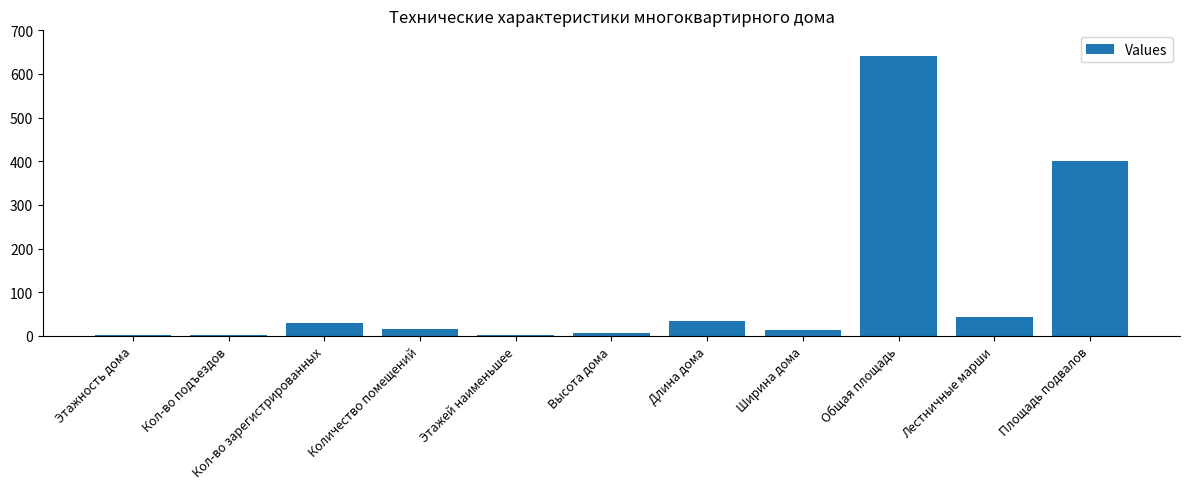

What is the change in value from Высота дома to Ширина дома?

+7.0